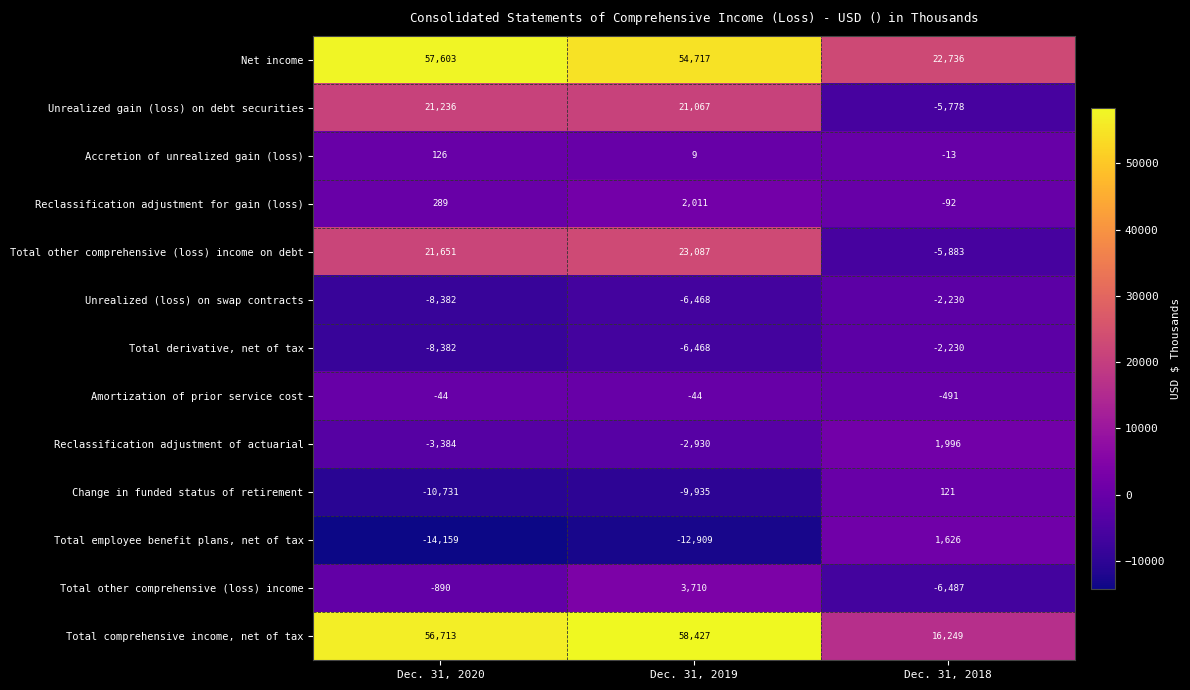

At which label does Reclassification adjustment for gain (loss) reach its minimum?

Dec. 31, 2018